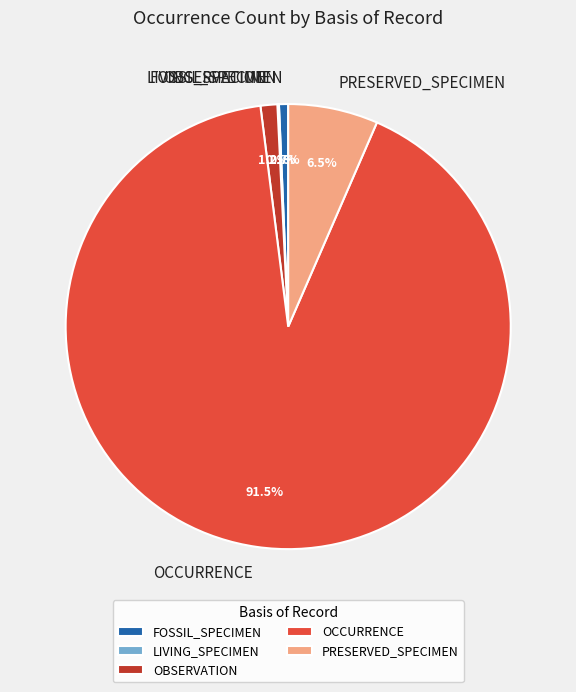

What is the majority slice?

OCCURRENCE